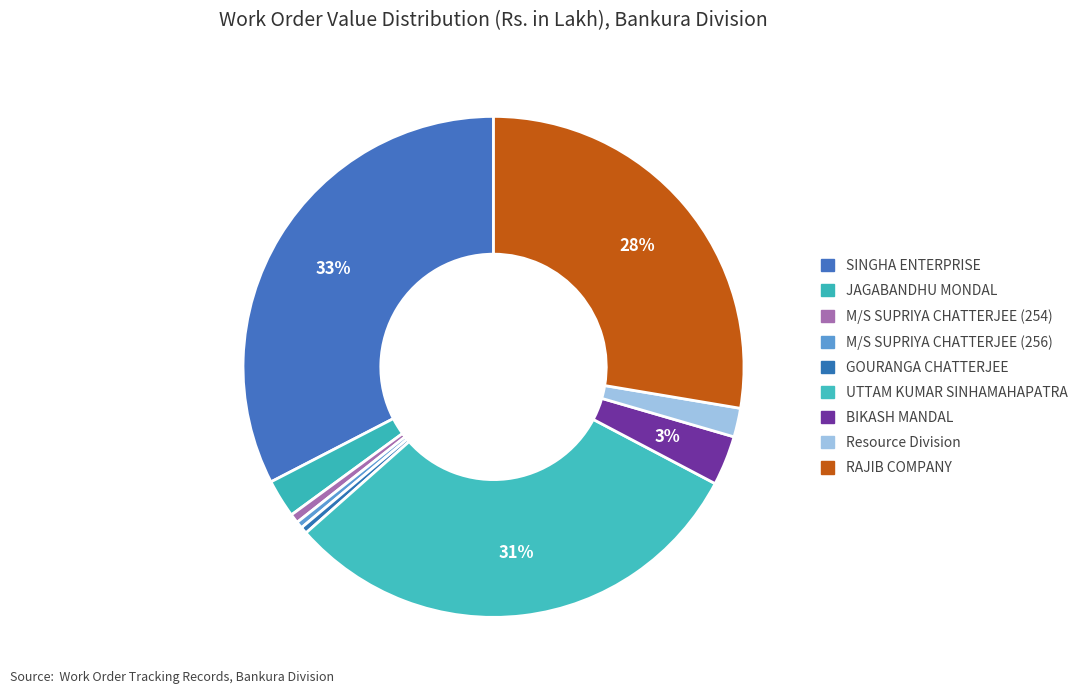

To the nearest percent, what is the average slice percentage?

11%